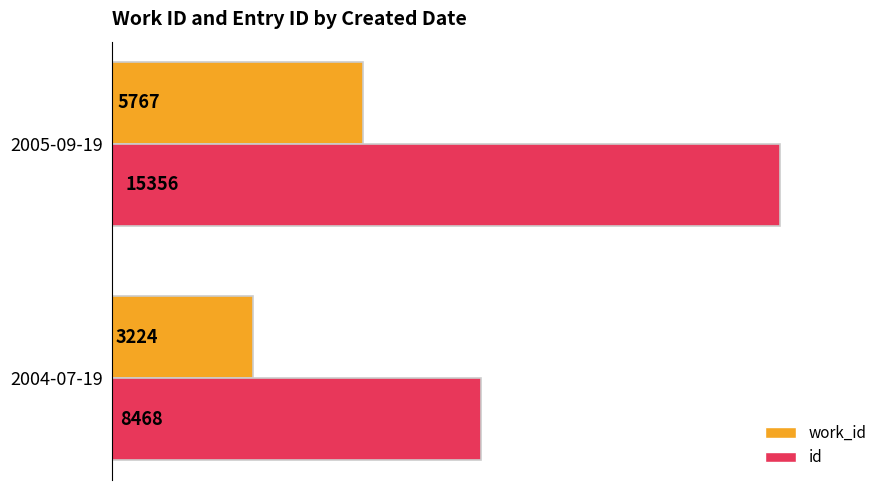

List the series in order of their peak value, highest first.

id, work_id